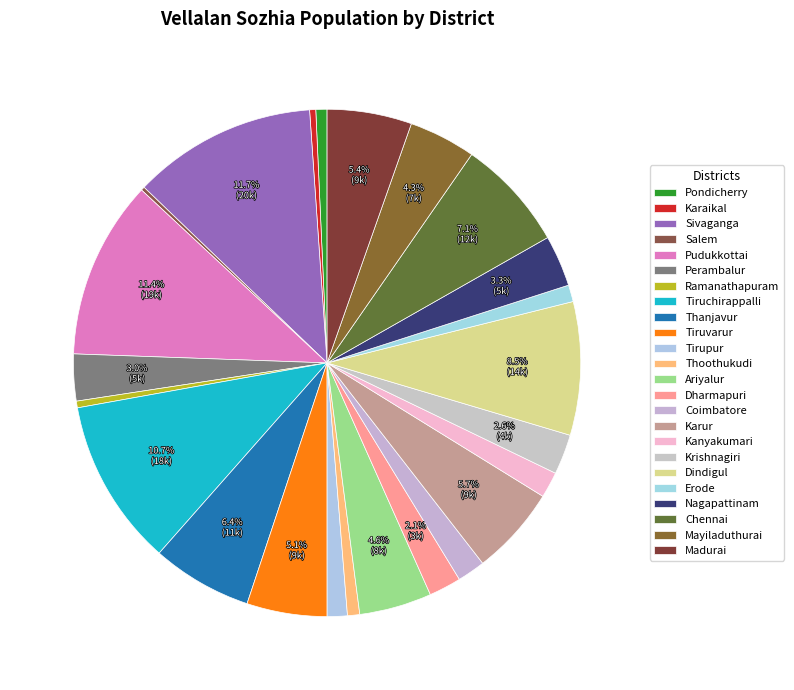

What percentage is the Kanyakumari slice, to the nearest percent?

2%